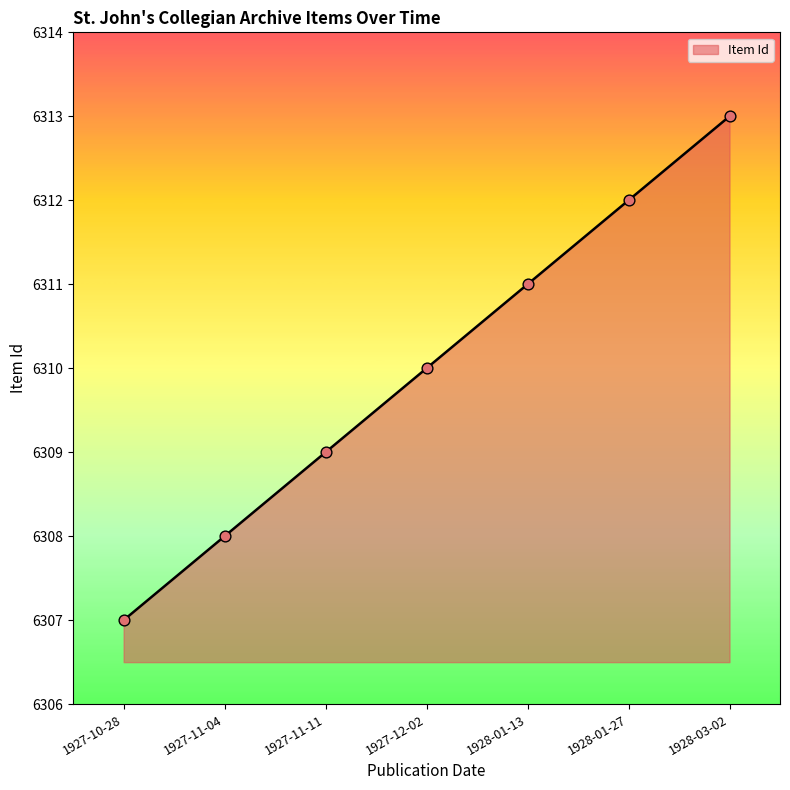

What is the change in value from 1927-11-04 to 1928-01-13?

+3